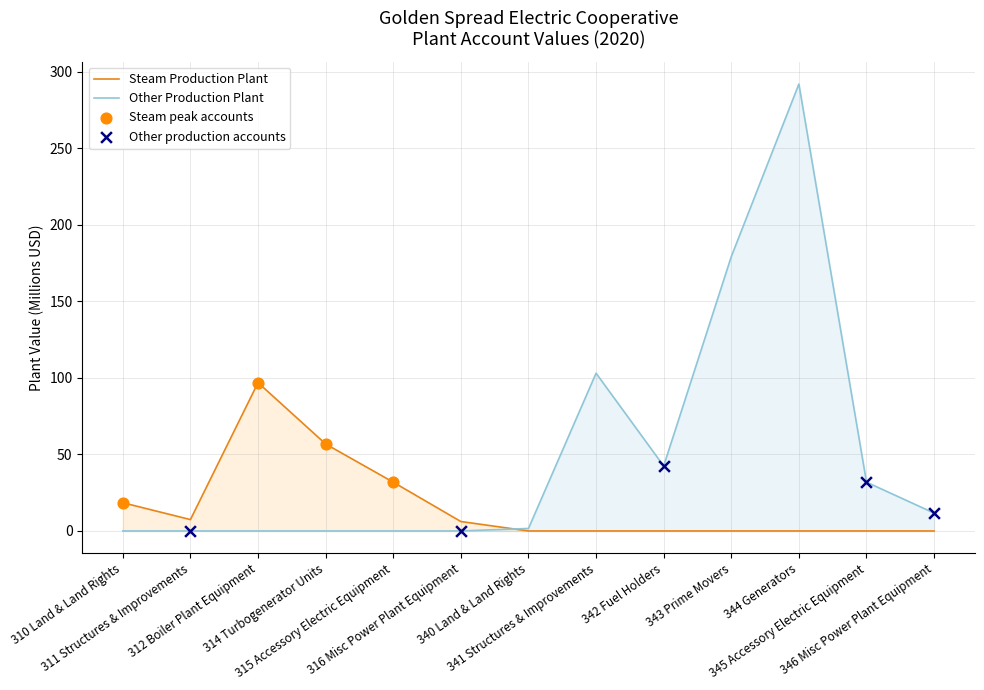

At how many categories does at least one series exceed 160?

2